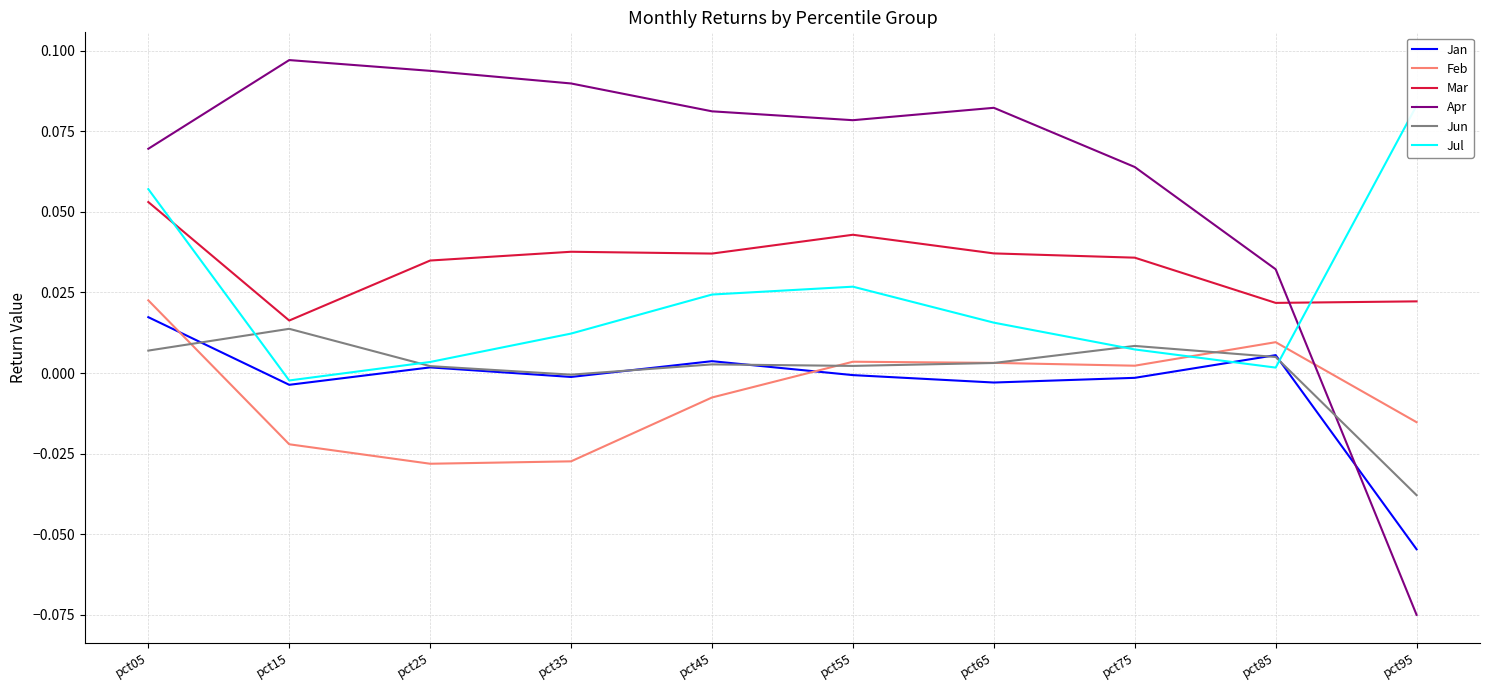

What is the maximum value shown in the chart?

0.1